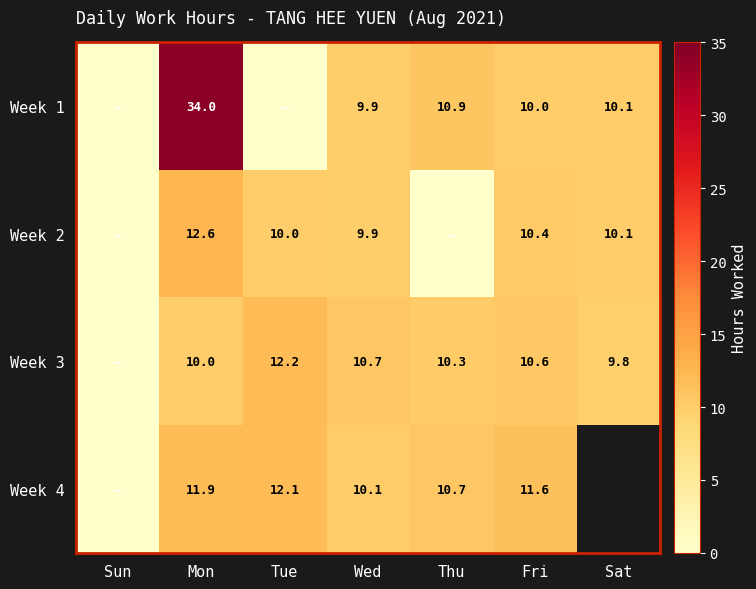

The value of Week 2 at Sat is 3.0. True or false?

False